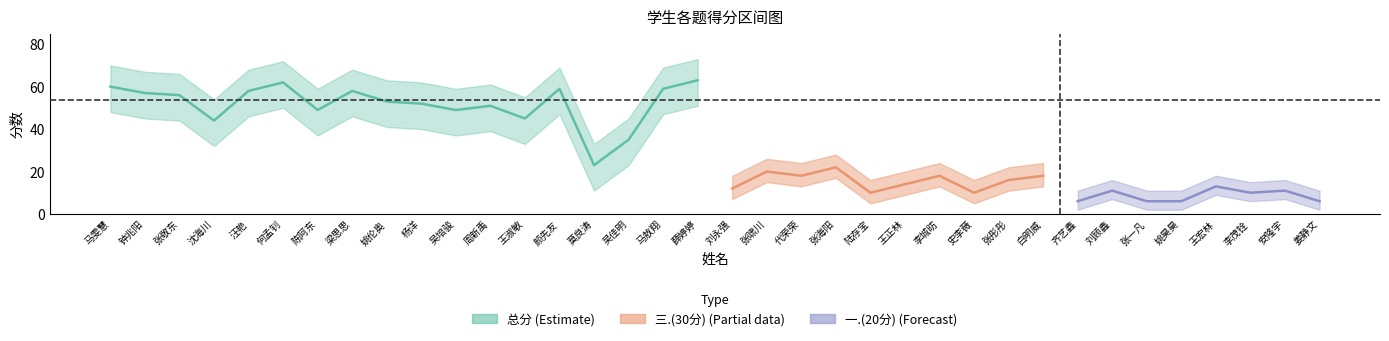

Which series has the largest total across all categories?

总分